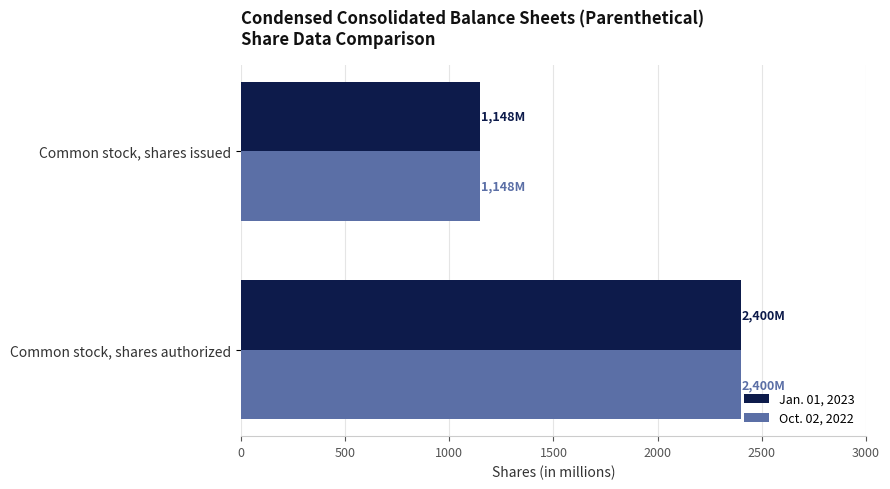

Where is Jan. 01, 2023 nearest to the value 1774?

Common stock, shares issued